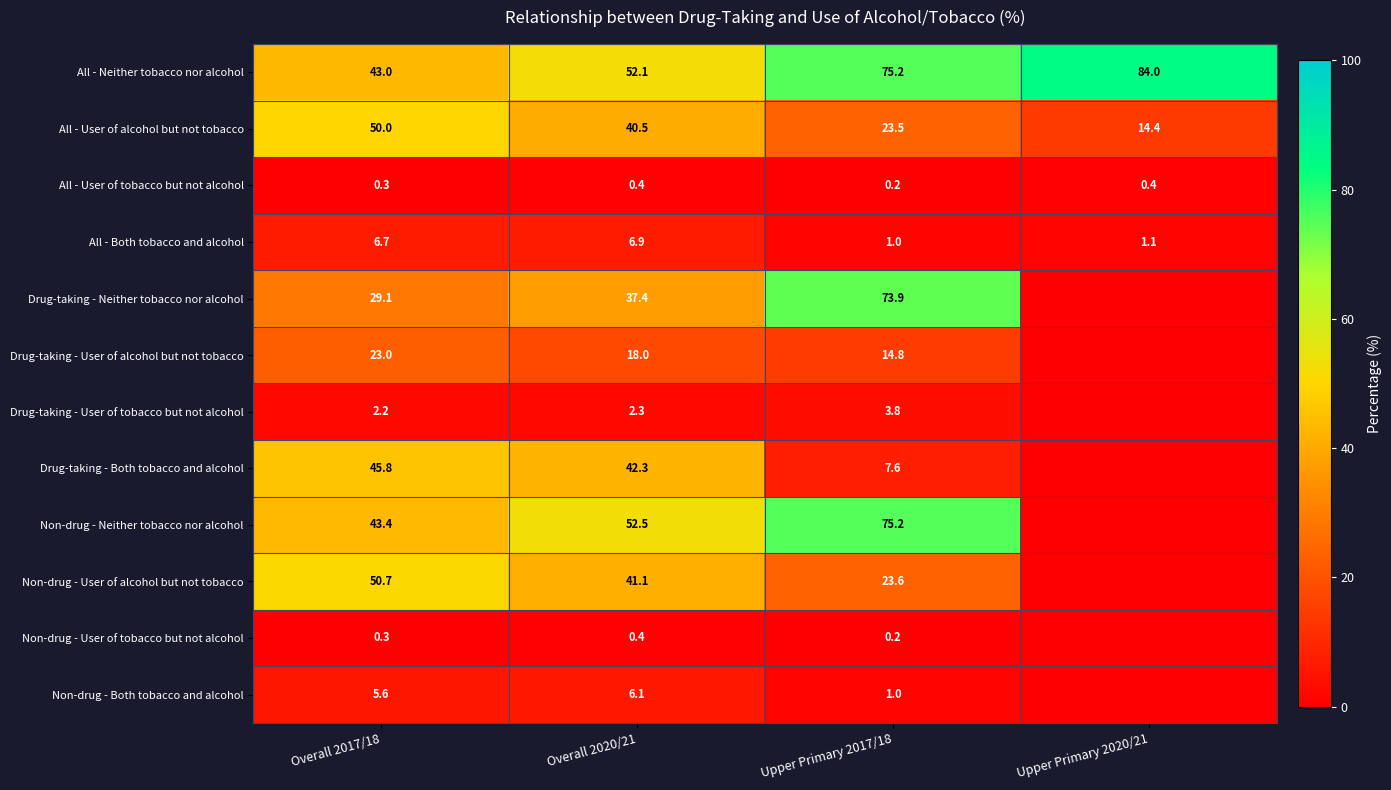

Which has a higher value, Overall 2020/21 or Overall 2017/18?

Overall 2020/21